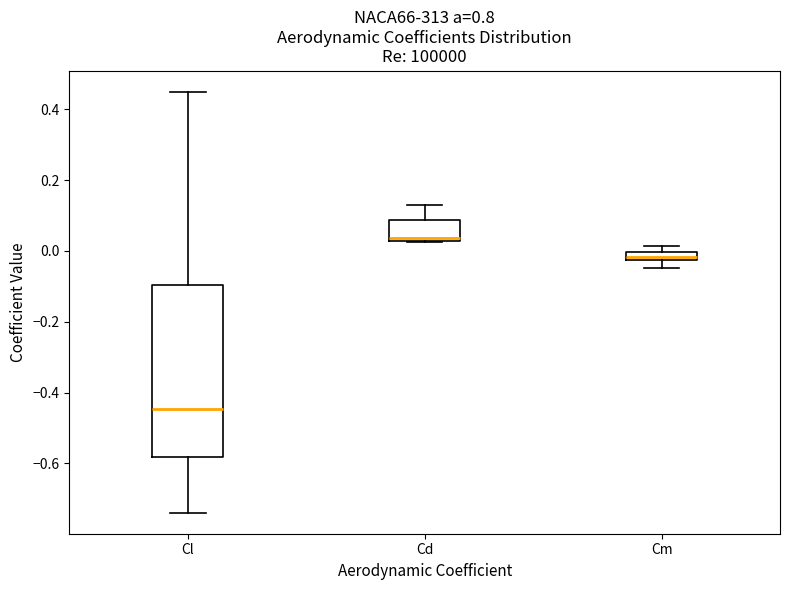

Comparing the boxes themselves (not the whiskers), which one is the tallest?

Cl